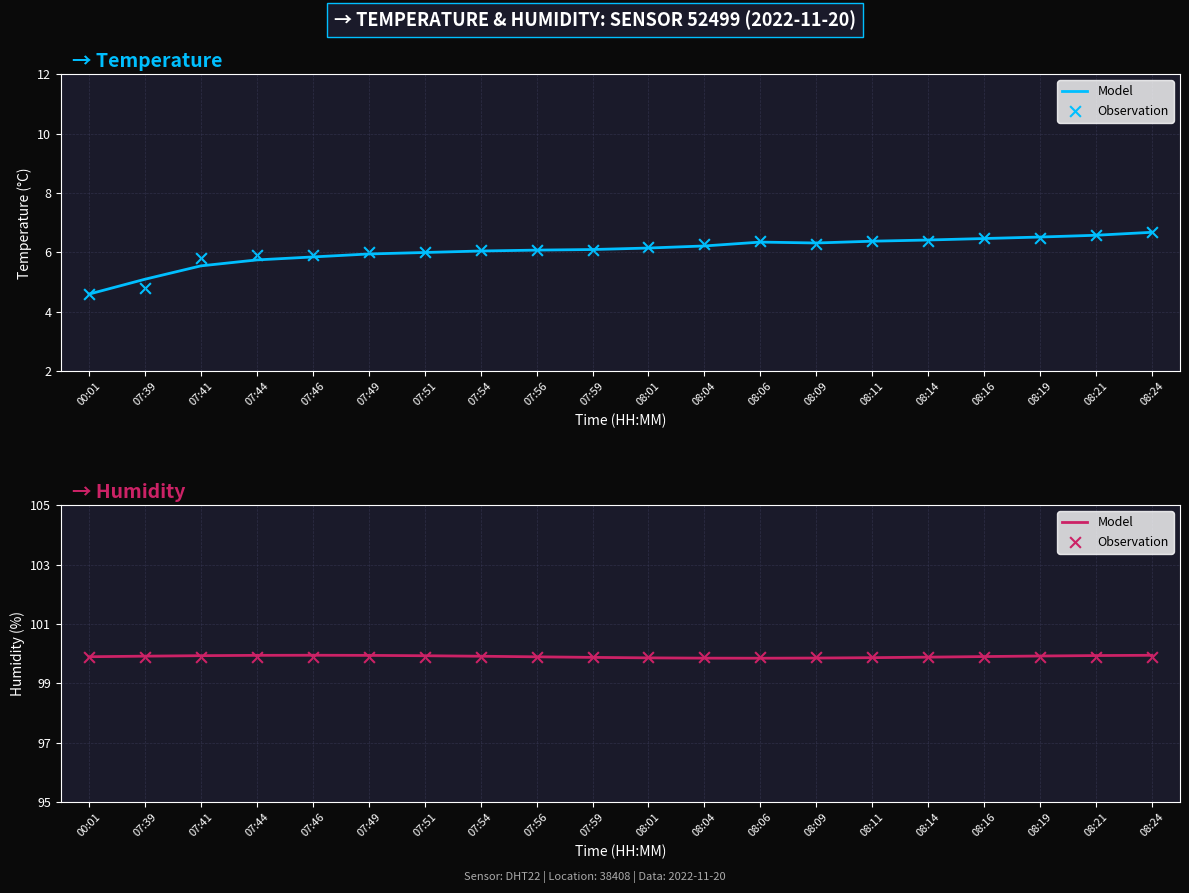

Which series contains the highest Y value?

Model